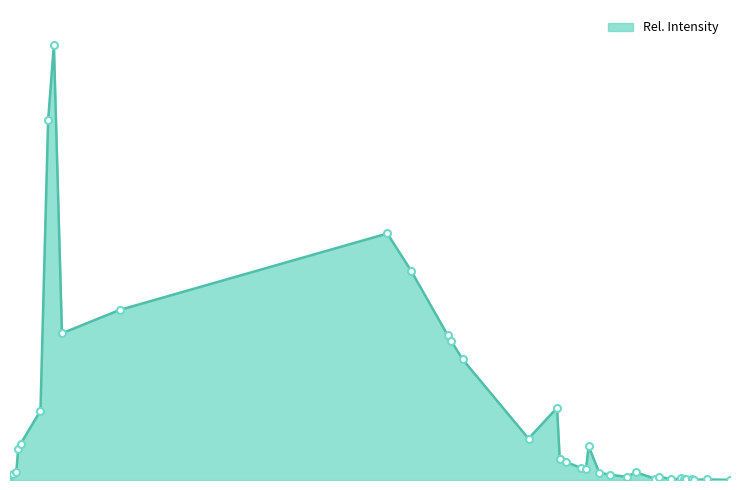

Does the chart display data point markers on the line(s)?

No